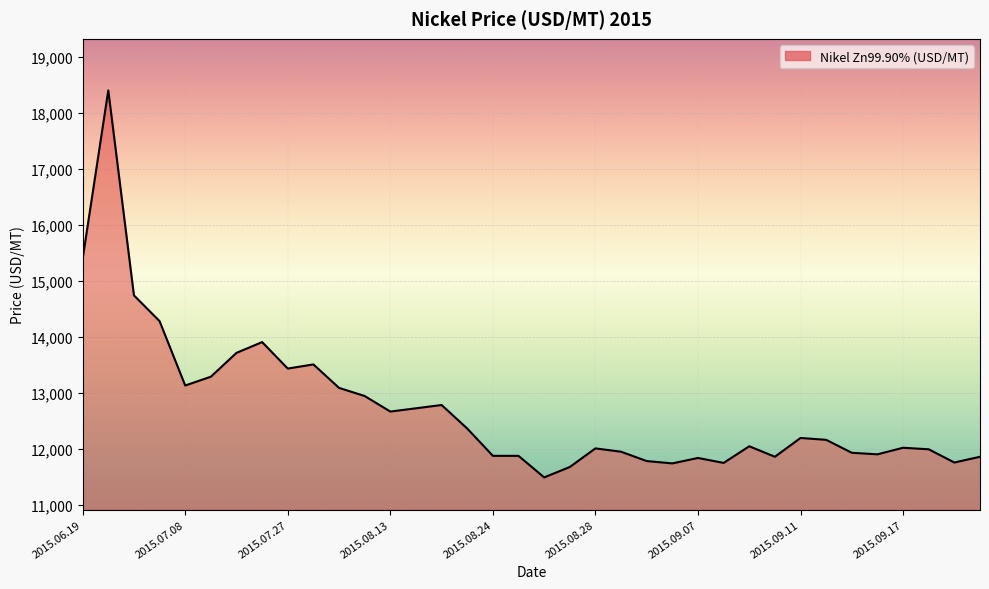

What is the greatest value displayed?

18398.7